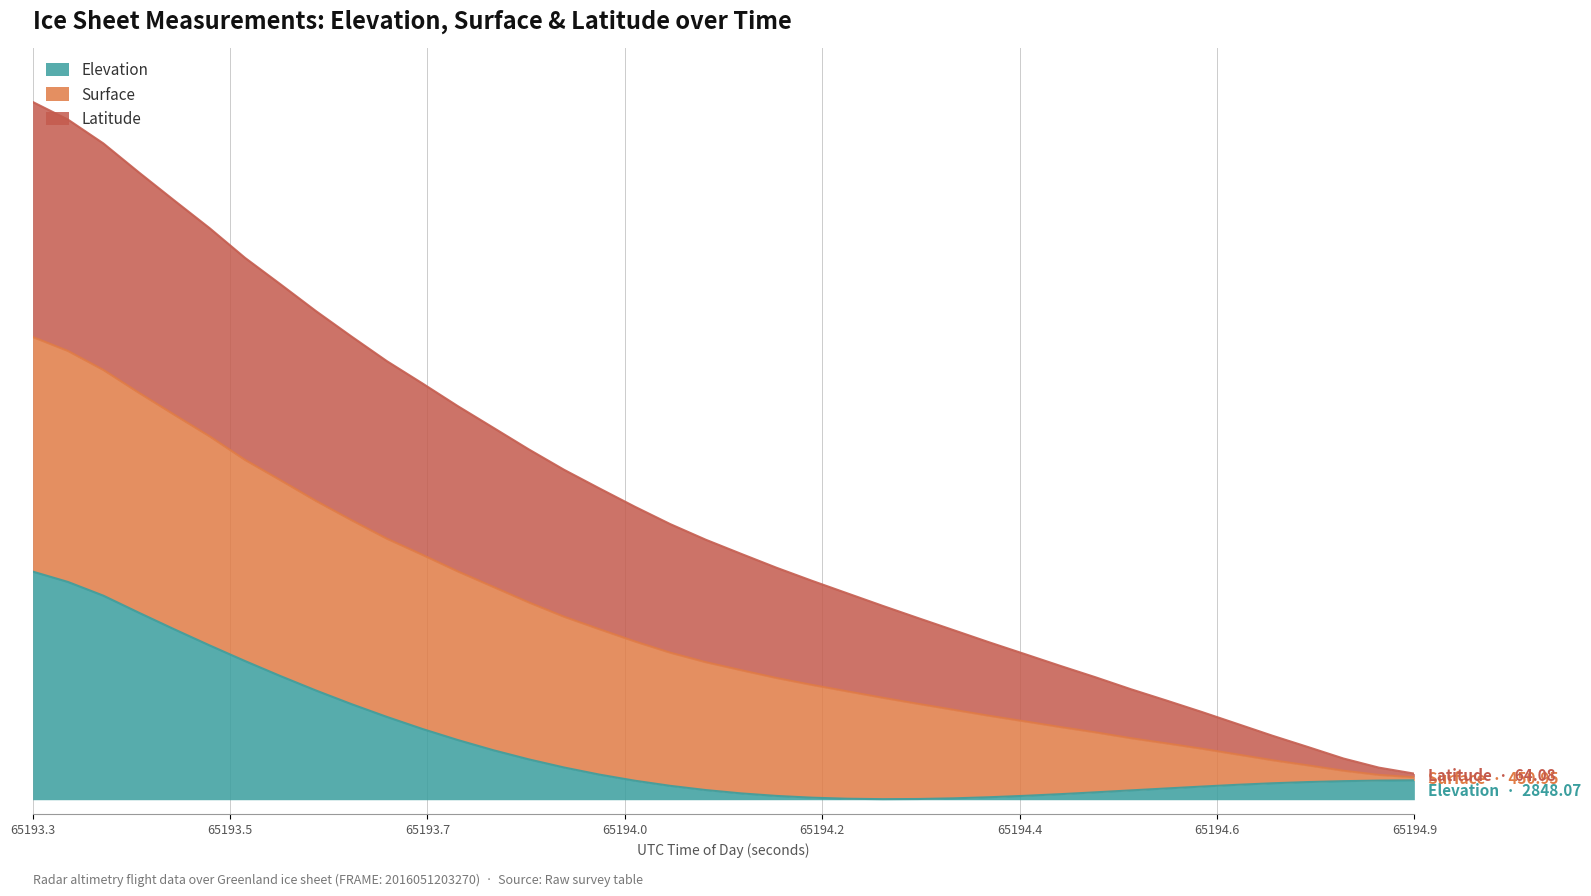

True or false: ELEVATION and LAT cross at least once.

False